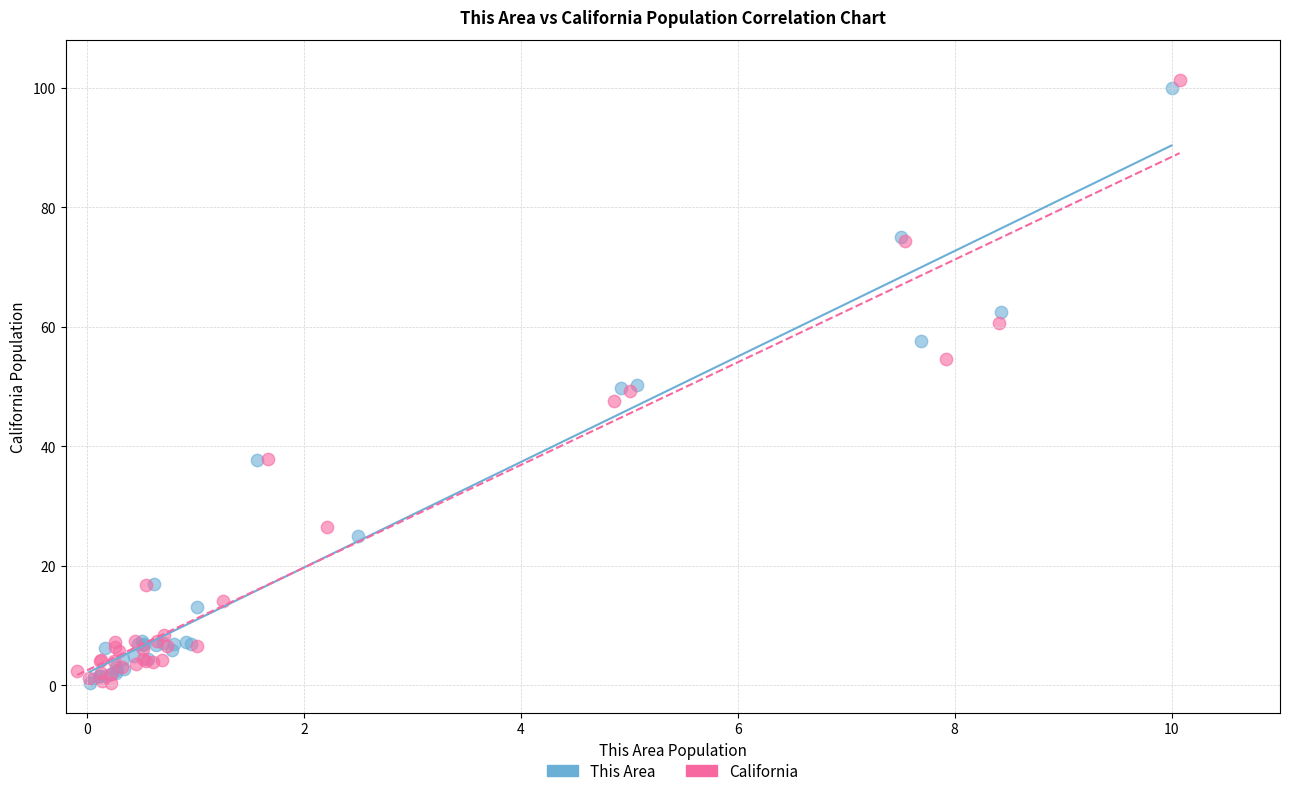

Which series has the widest spread of Y values?

California